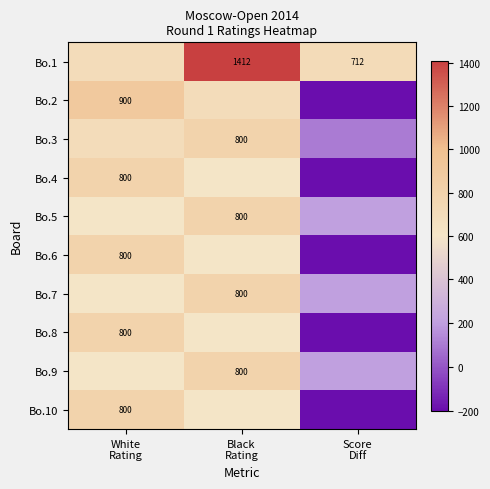

What is the difference between the Bo.8 values at Score Diff and Black Rating?

800